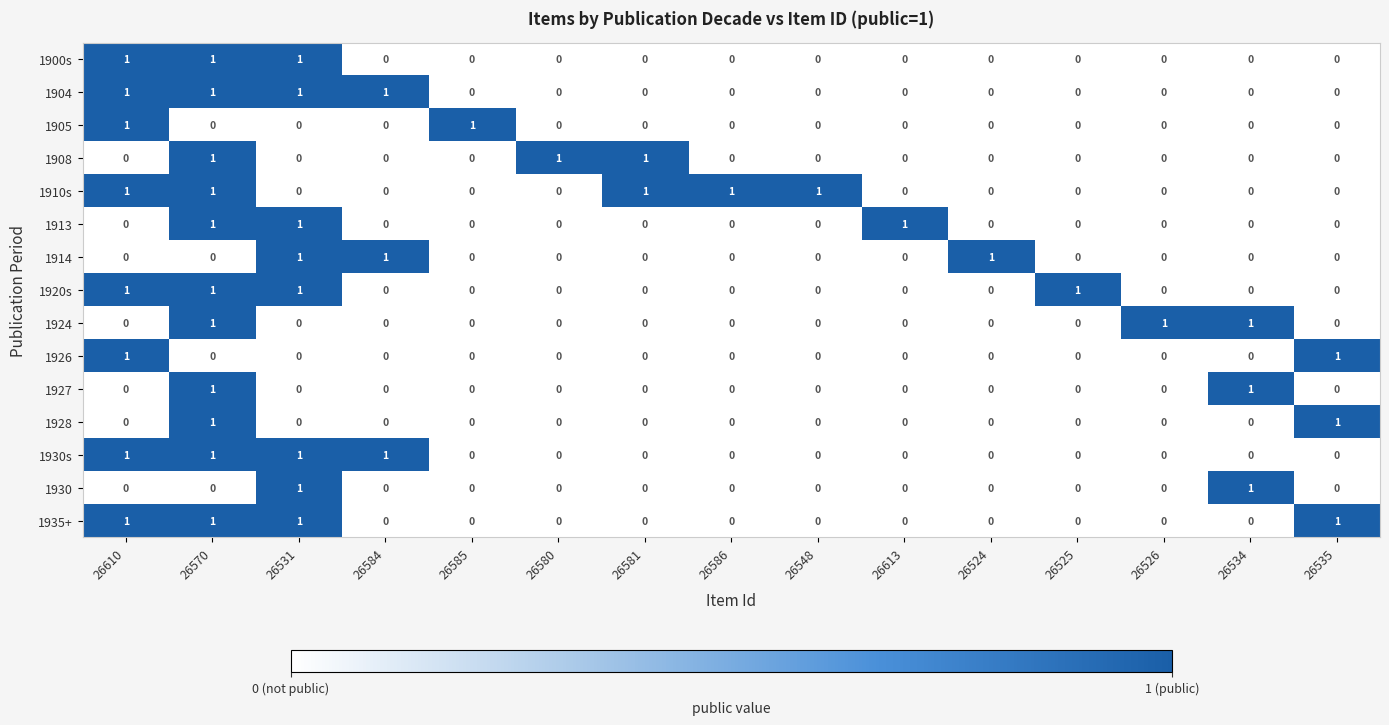

What is the greatest value displayed?

1